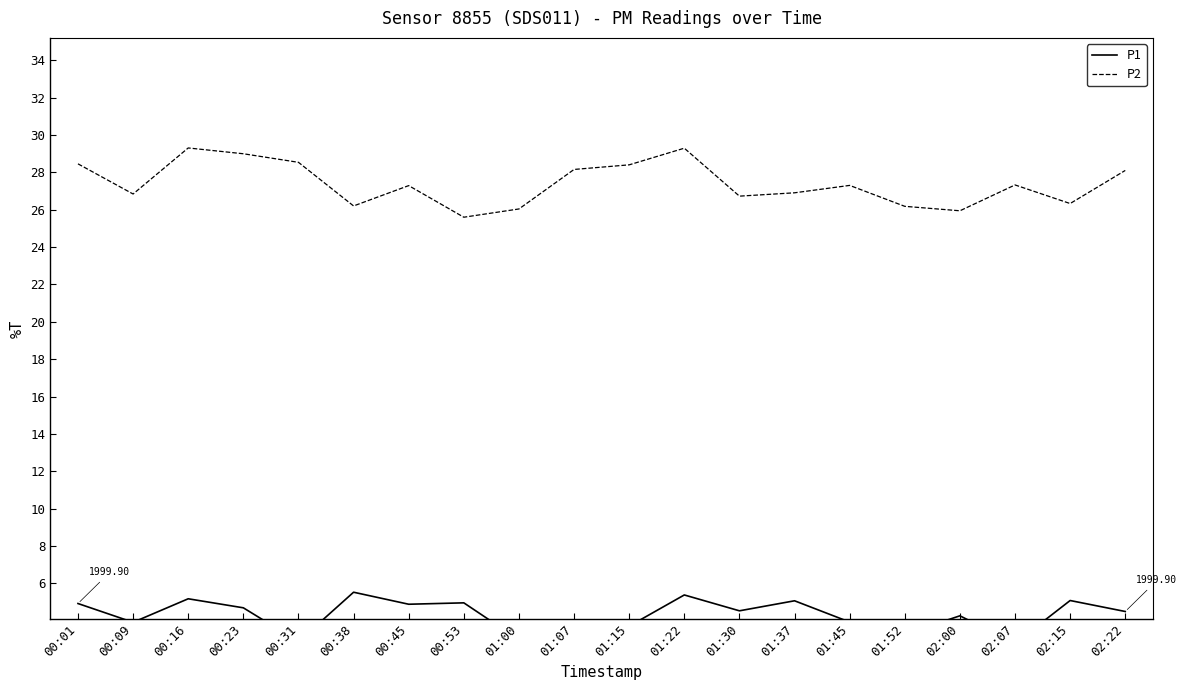

Reading left to right, what are all the values shown in this chart?

P1: 4.9	3.9	5.2	4.7	2.9	5.5	4.9	5.0	3.0	4.0	3.7	5.4	4.5	5.1	3.9	3.3	4.3	2.8	5.1	4.5
P2: 28.5	26.8	29.3	29.0	28.5	26.2	27.3	25.6	26.0	28.2	28.4	29.3	26.7	26.9	27.3	26.2	25.9	27.3	26.3	28.1